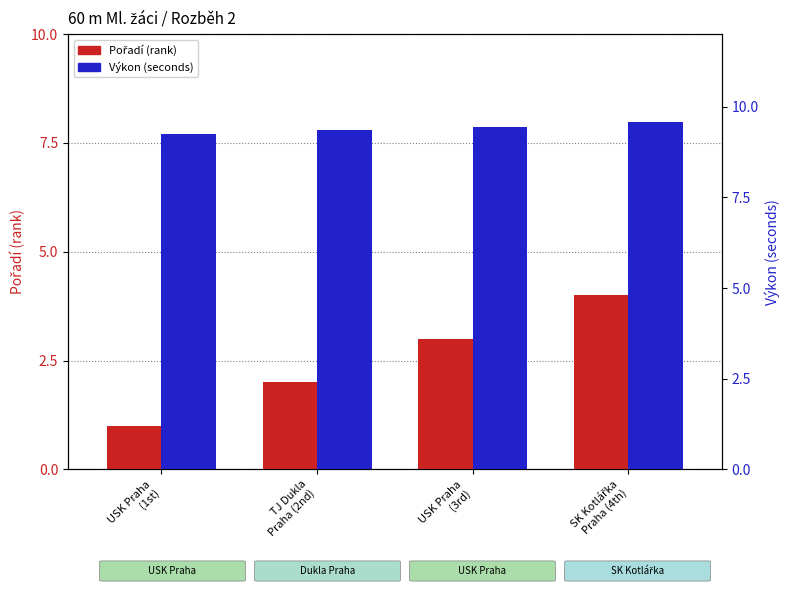

Which series has the largest total across all categories?

Výkon (sec)